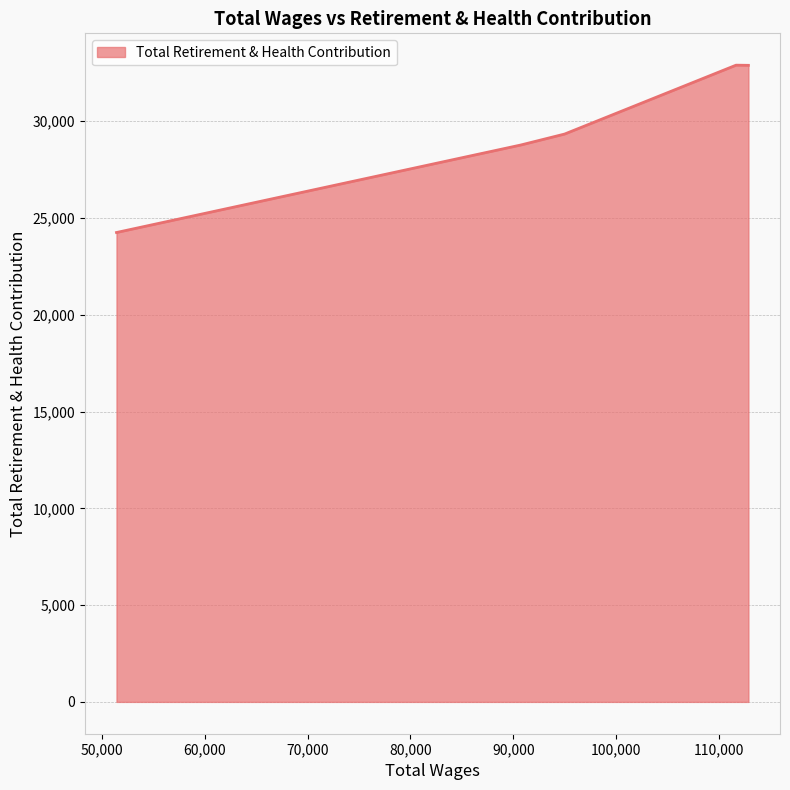

What is the greatest value displayed?

32898